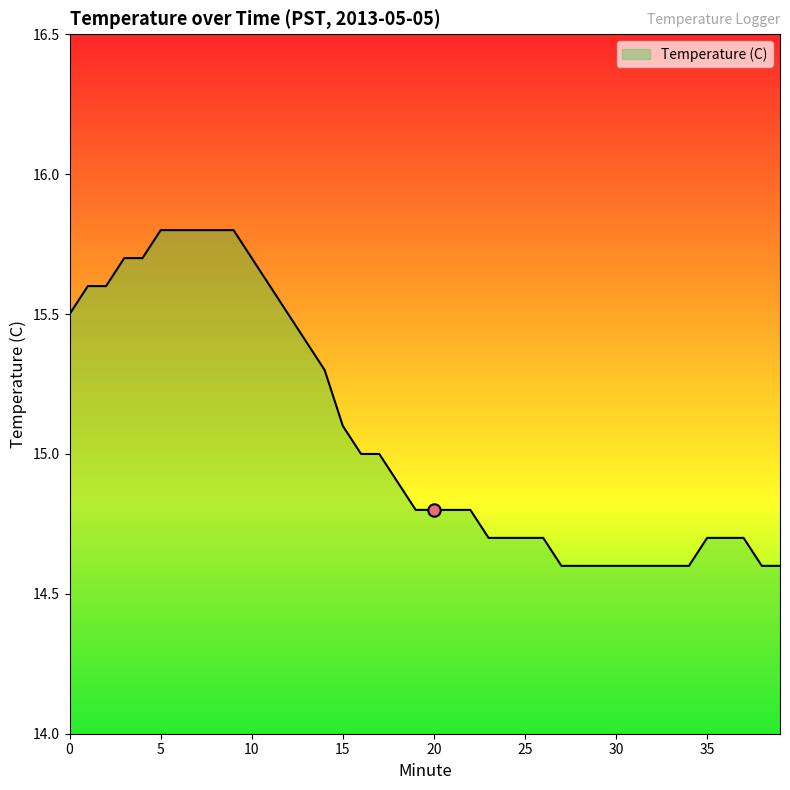

What is the difference between the maximum and minimum values?

1.2